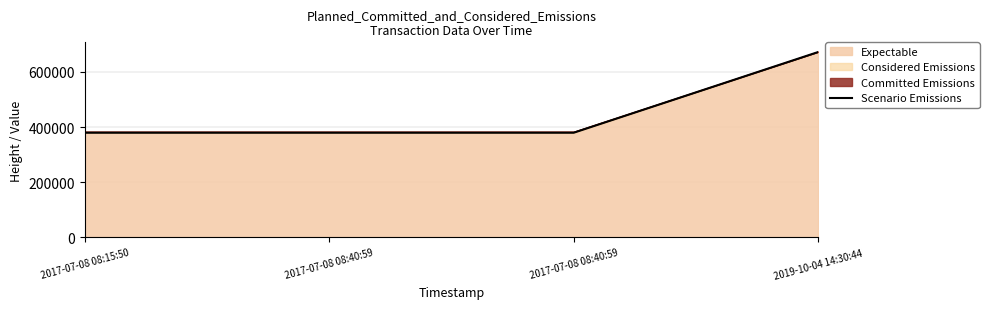

Count the number of values greater than 379493.

1